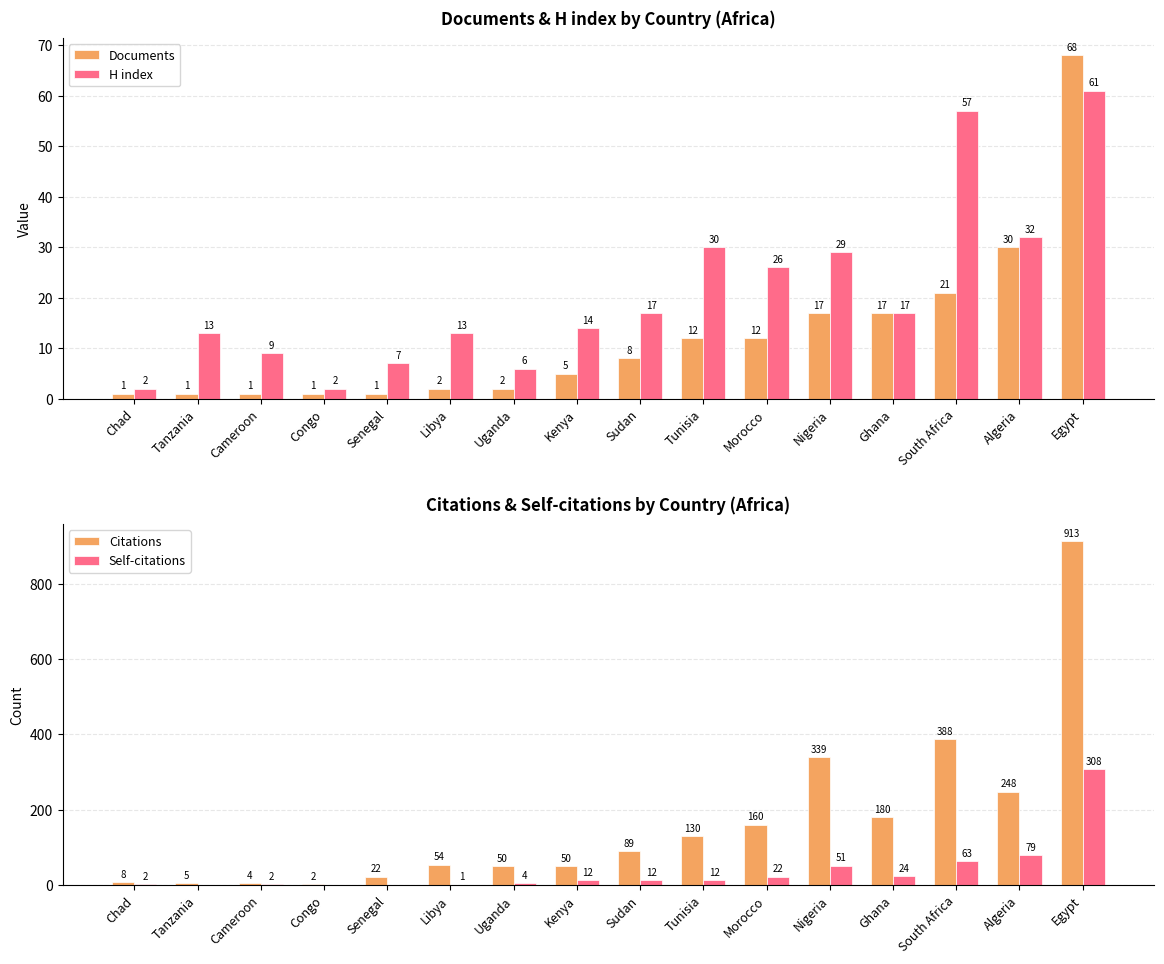

The value of Citations at Ghana is 297. True or false?

False